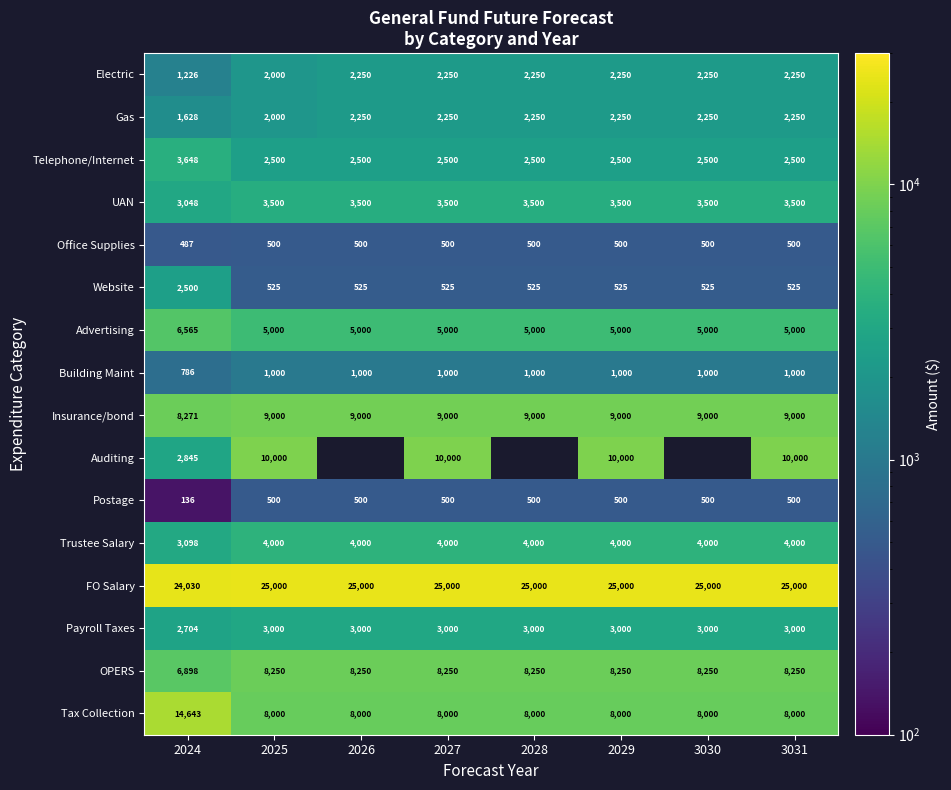

Which label corresponds to the smallest value in the chart?

2024